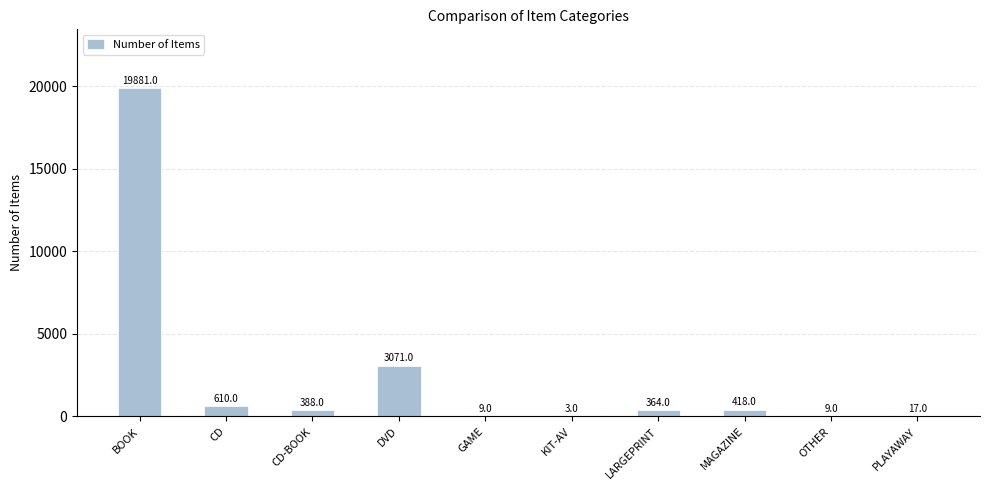

At which label is the value closest to 9942?

DVD